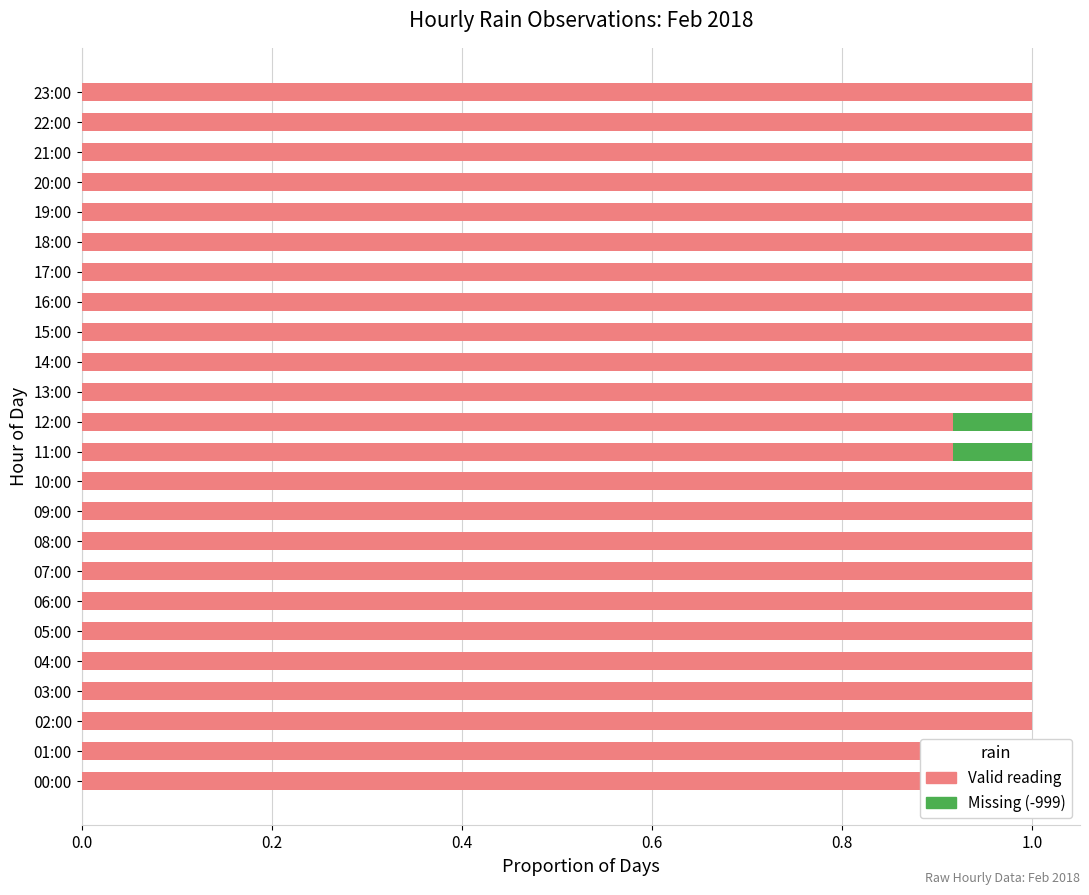

What is the value of the Valid reading bar at the 24th from the left?

1.0